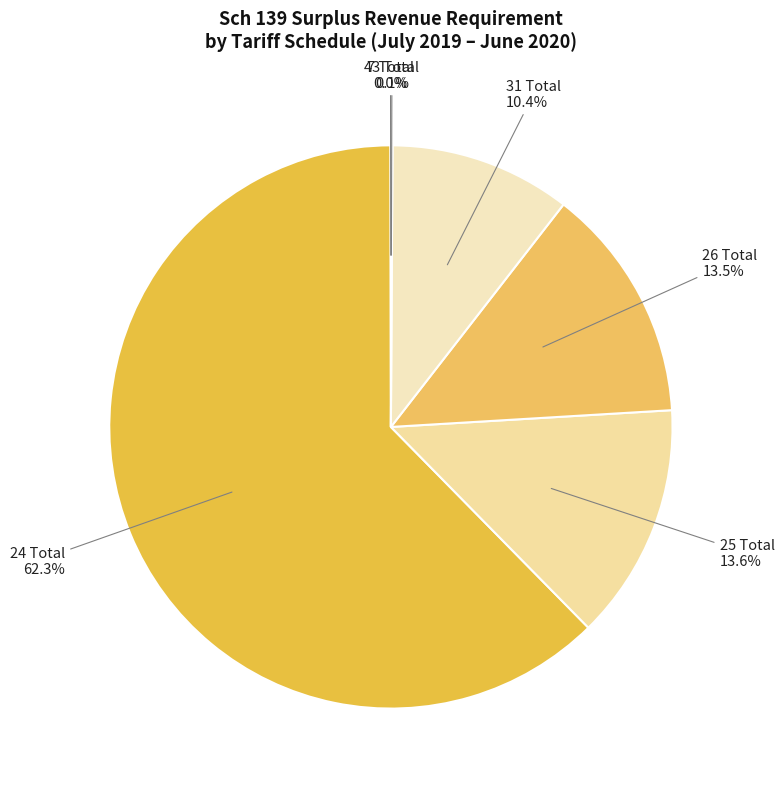

What is the majority slice?

24 Total